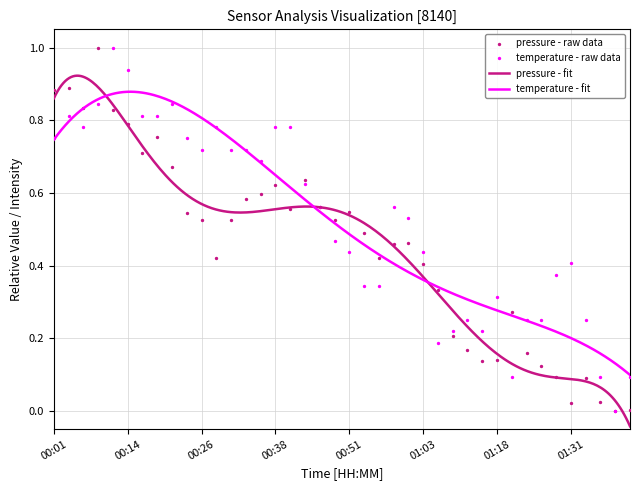

What are all the series names shown in the legend?

pressure, temperature